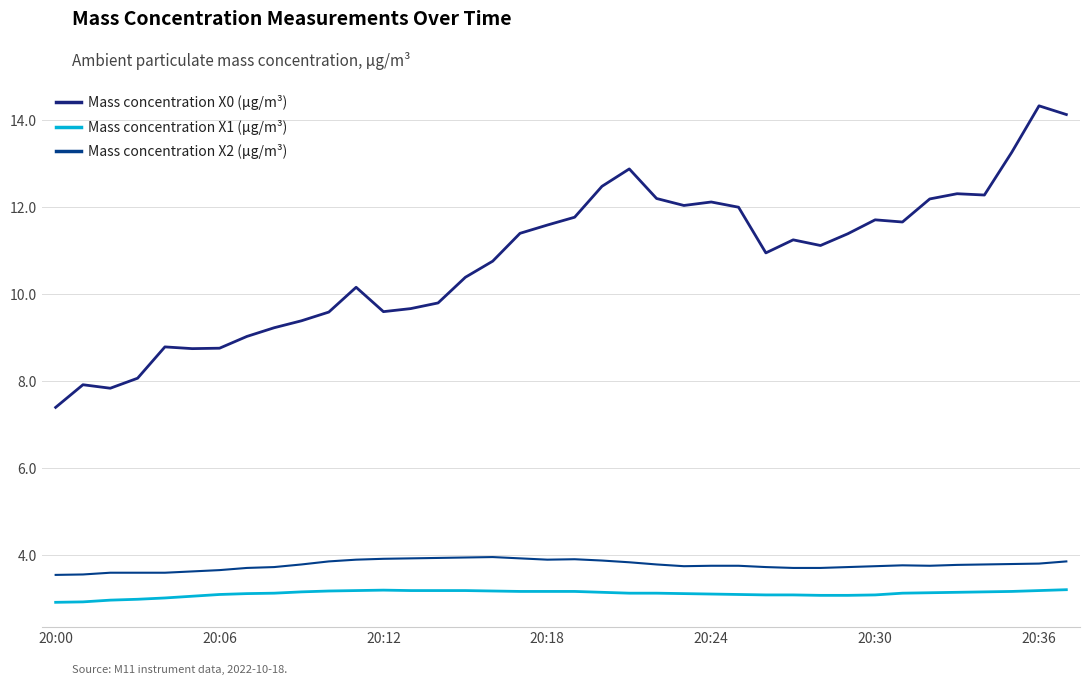

At how many categories does at least one series exceed 3?

38